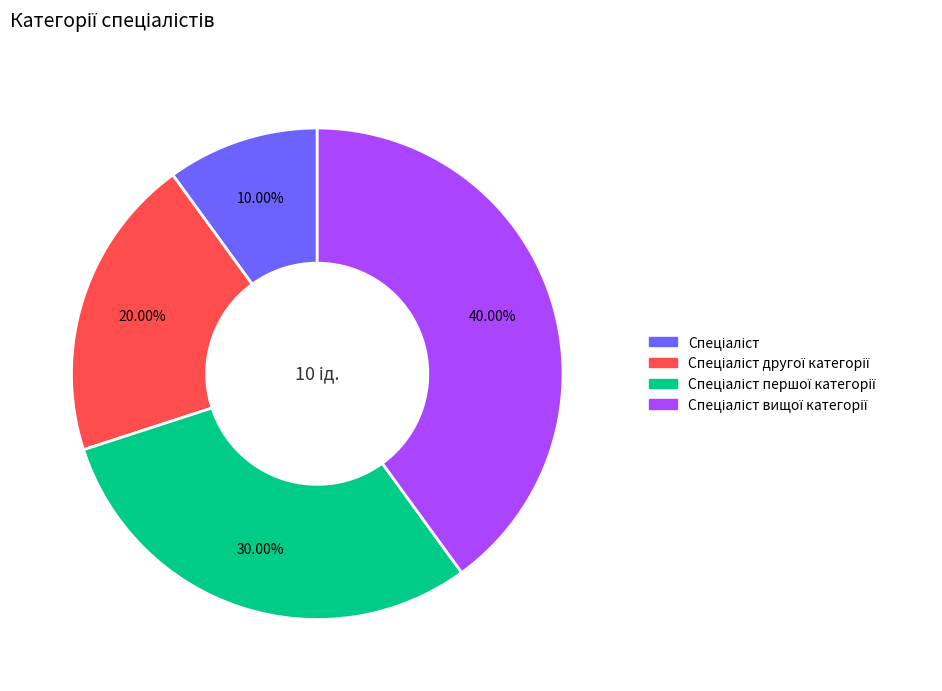

Is there any slice that represents more than half of the pie?

No